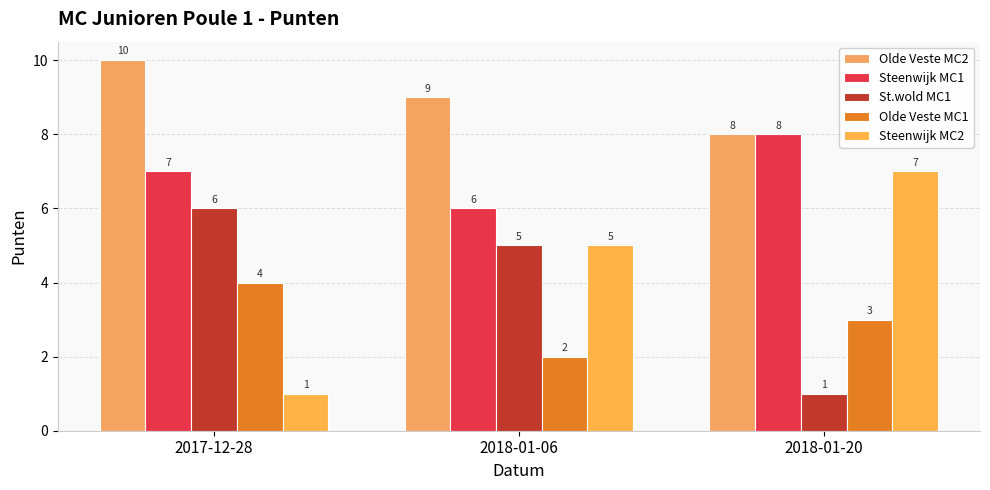

How many data points in Steenwijk MC2 are less than 5?

1